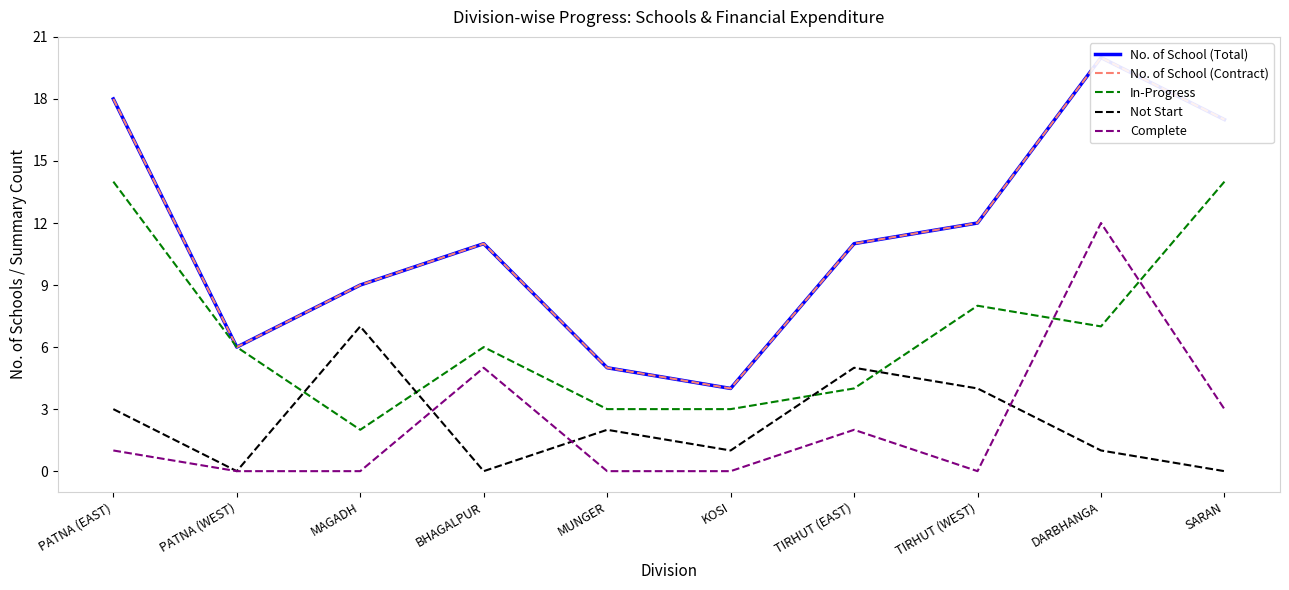

The Complete series shows 5 at SARAN. True or false?

False